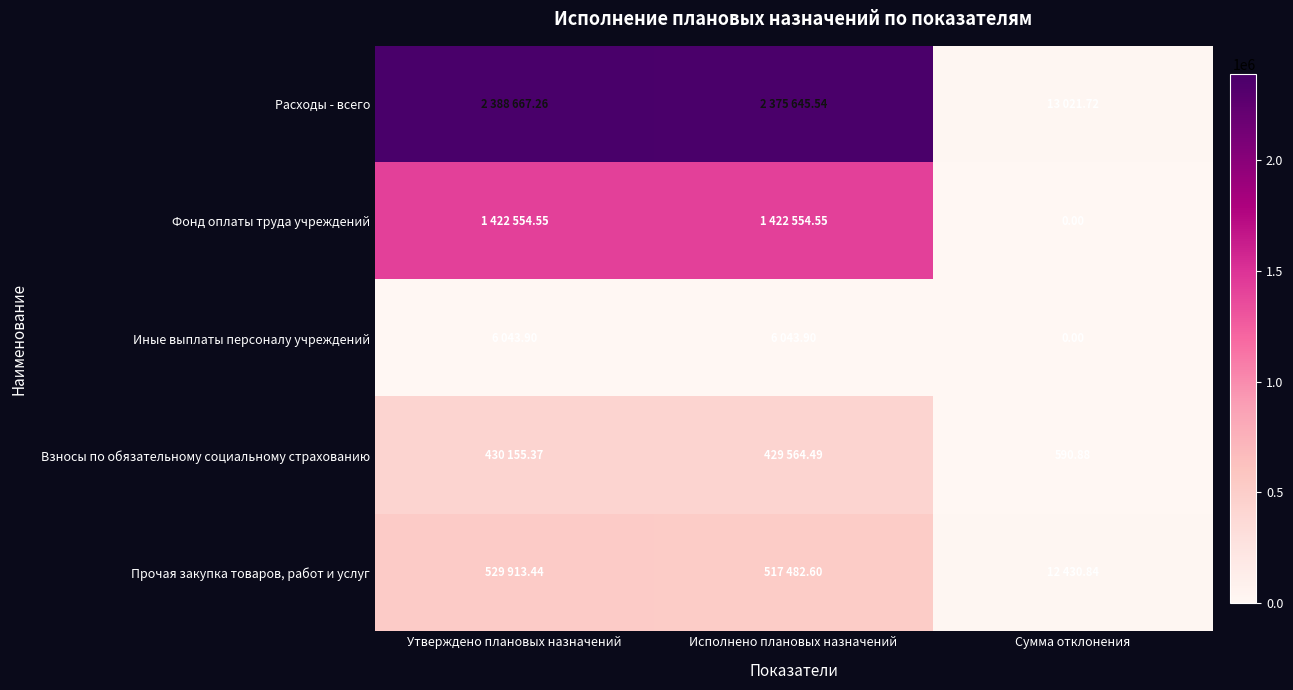

Is the value of Фонд оплаты труда учреждений at Исполнено плановых назначений greater than the value of Прочая закупка товаров, работ и услуг at Исполнено плановых назначений?

Yes